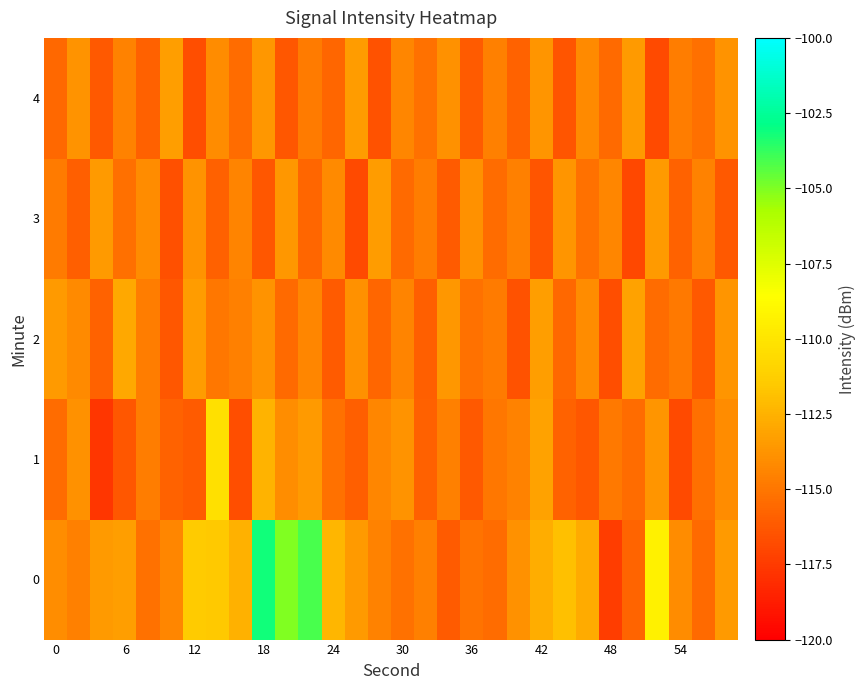

How many series are shown in this chart?

5